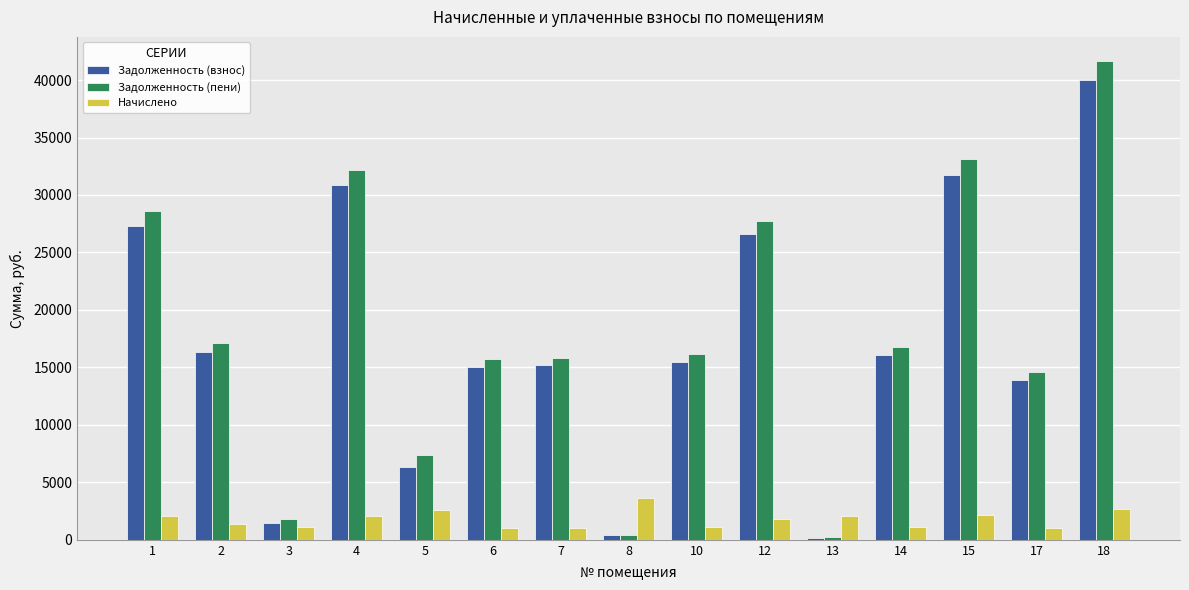

At which category is the sum across all series the highest?

18